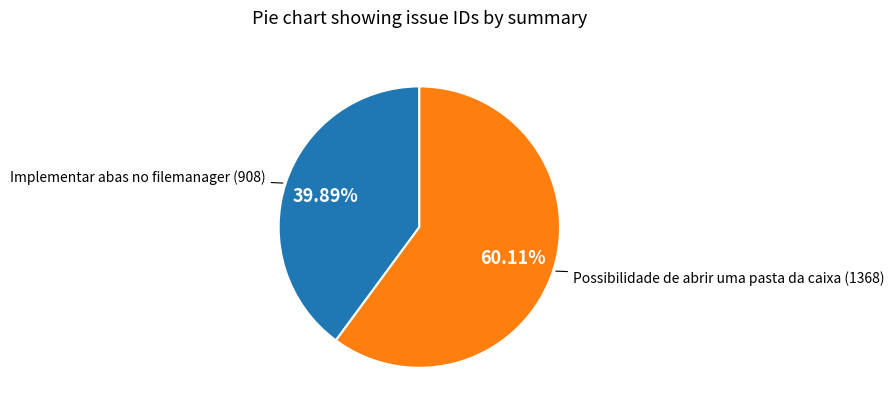

Count the number of slices in the pie.

2